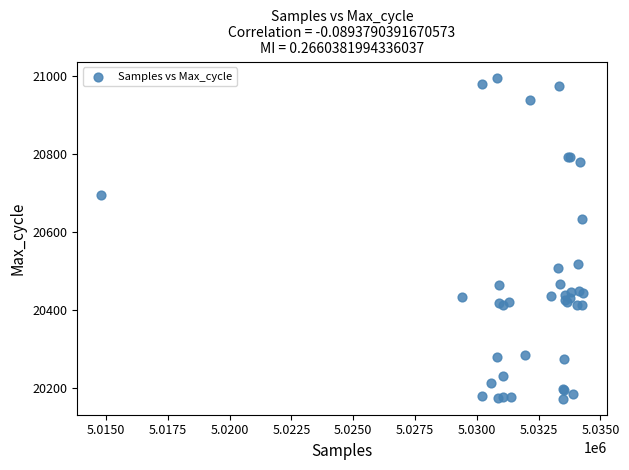

What Y value in the scatter plot is closest to 20583?

20633